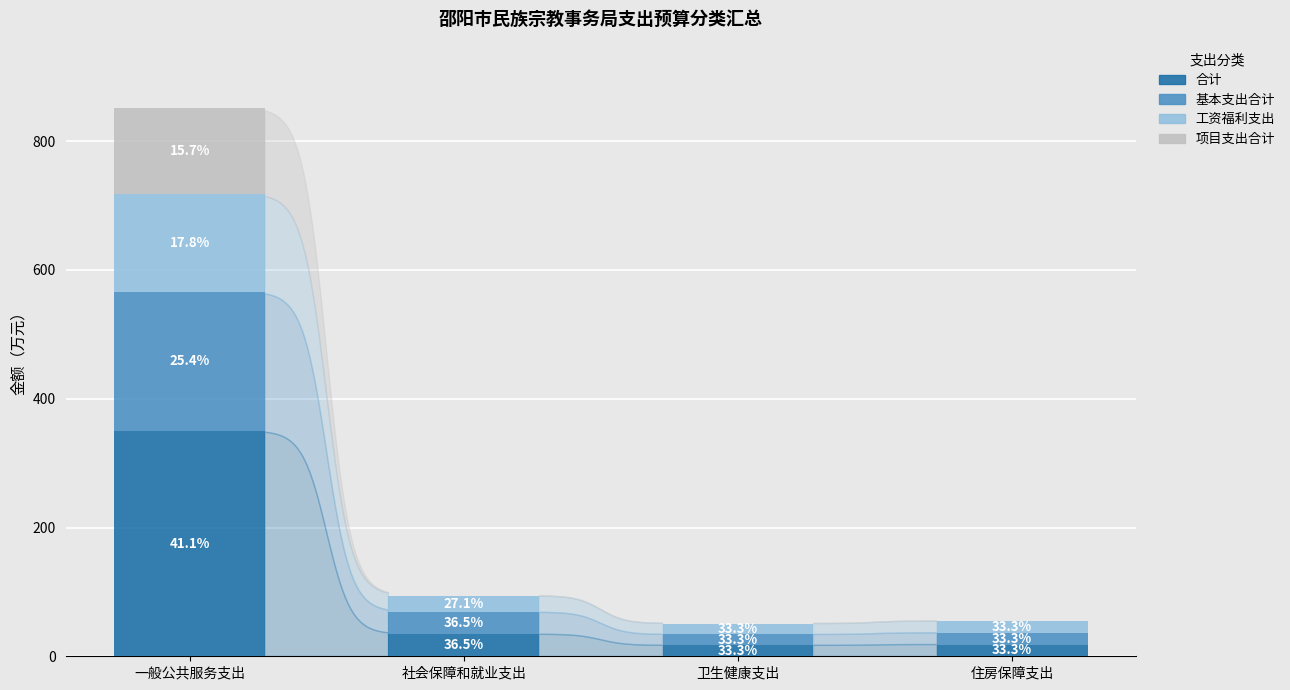

What is the highest value of the 合计 series?

350.1